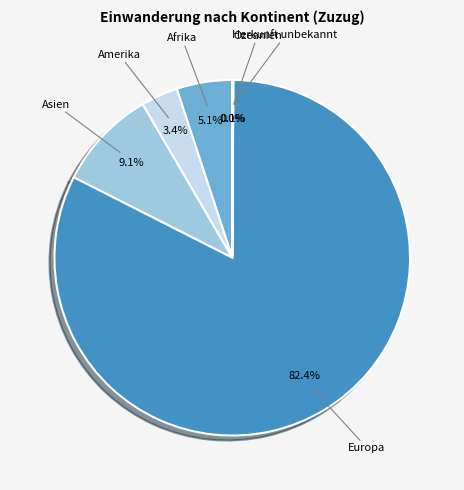

What is the largest slice in the pie chart?

Europa